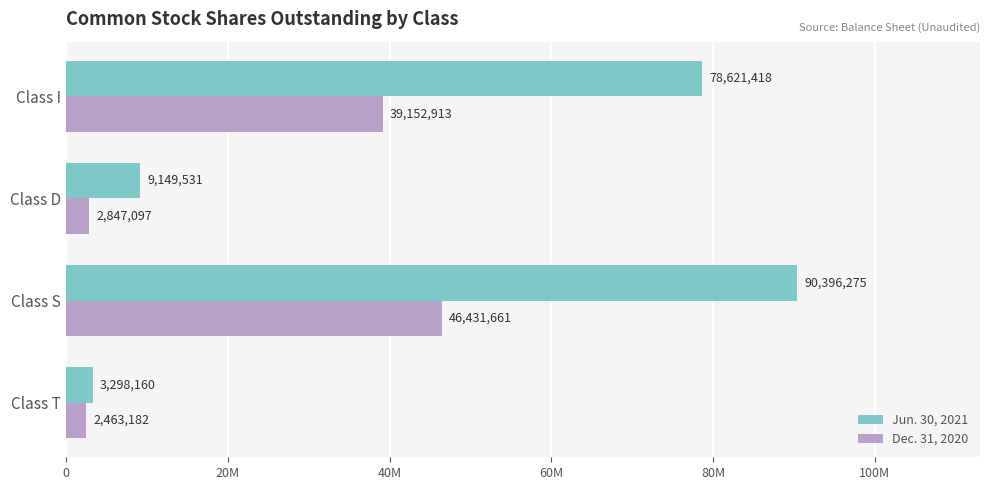

At which label is Dec. 31, 2020 closest to 24447421?

Class I